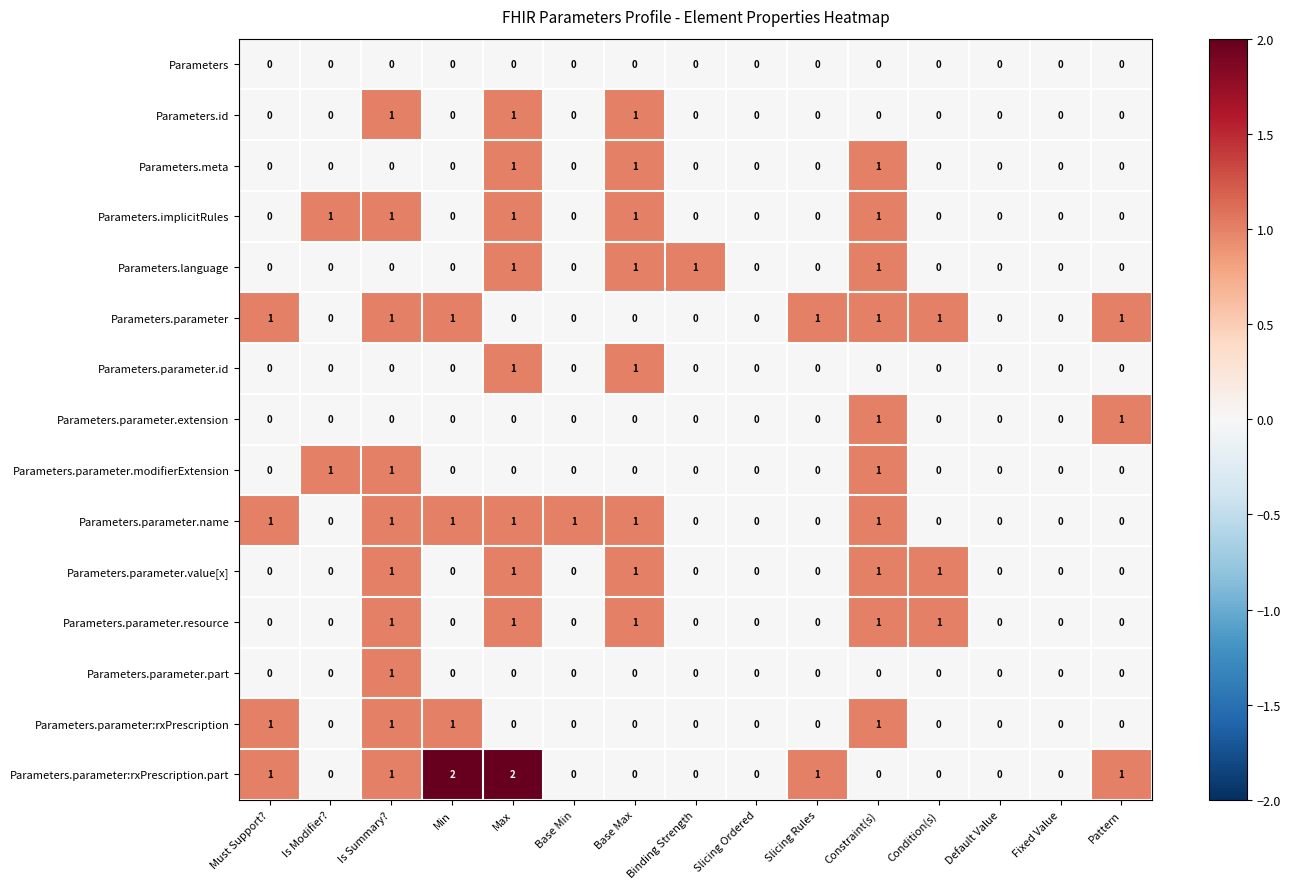

Which category has the highest value in the Parameters.parameter.part series?

Is Summary?